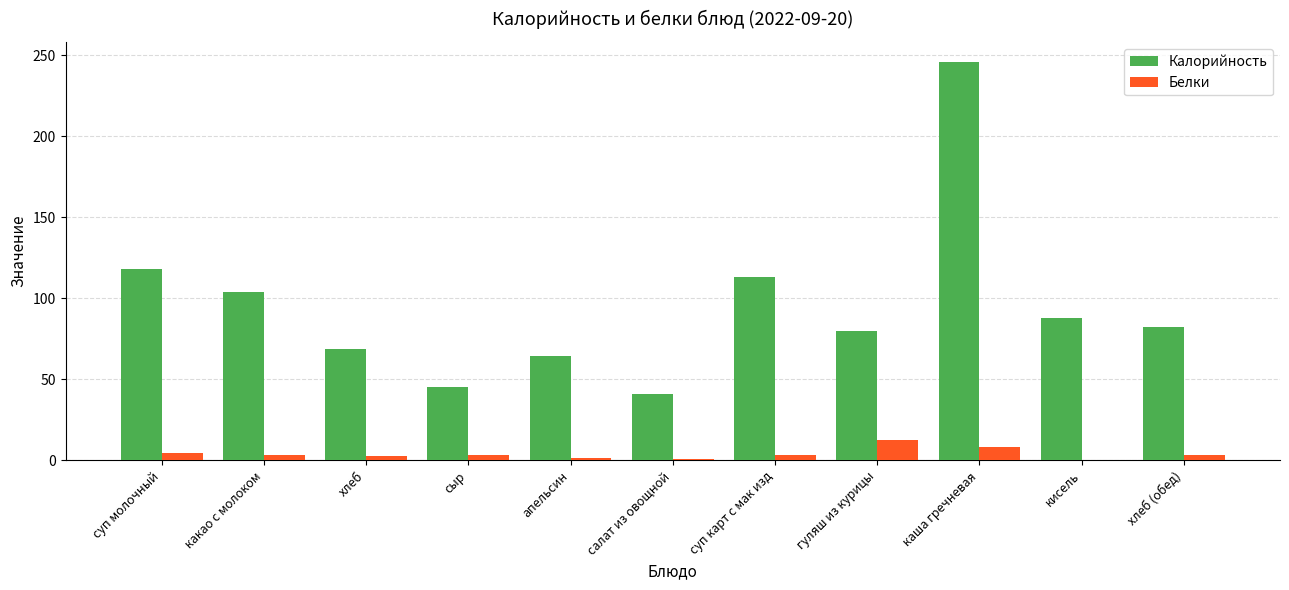

What value does the Белки series have at суп карт с мак изд?

3.6